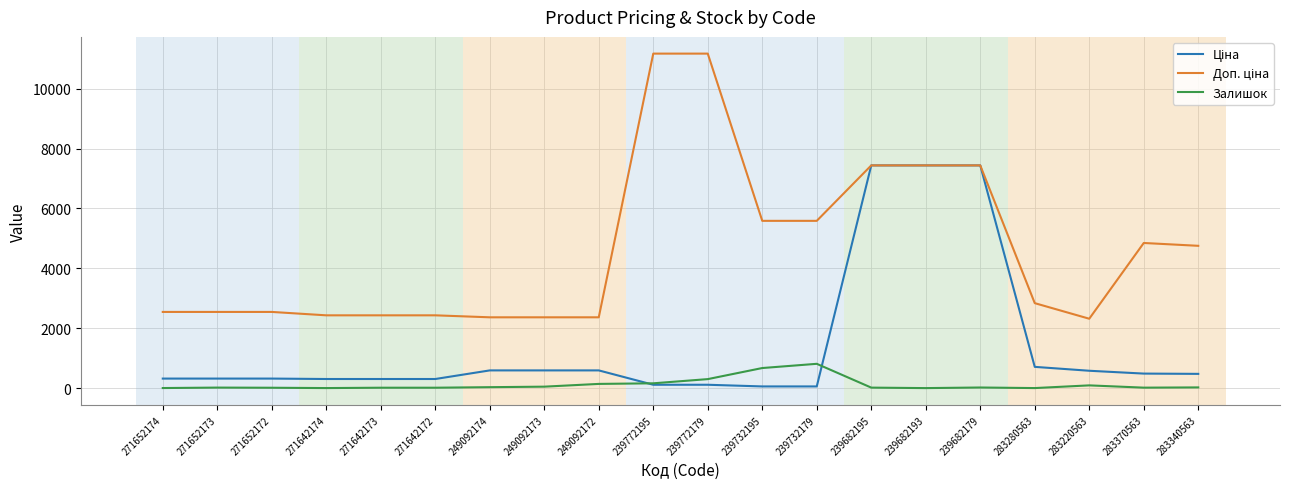

What is the greatest value displayed?

11169.0